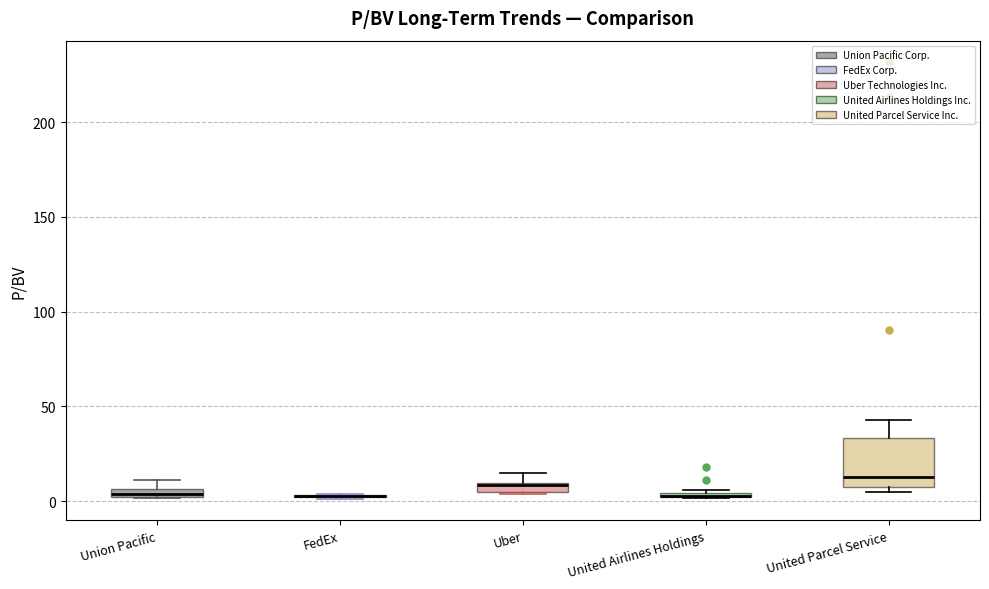

Comparing the boxes themselves (not the whiskers), which one is the tallest?

United Parcel Service